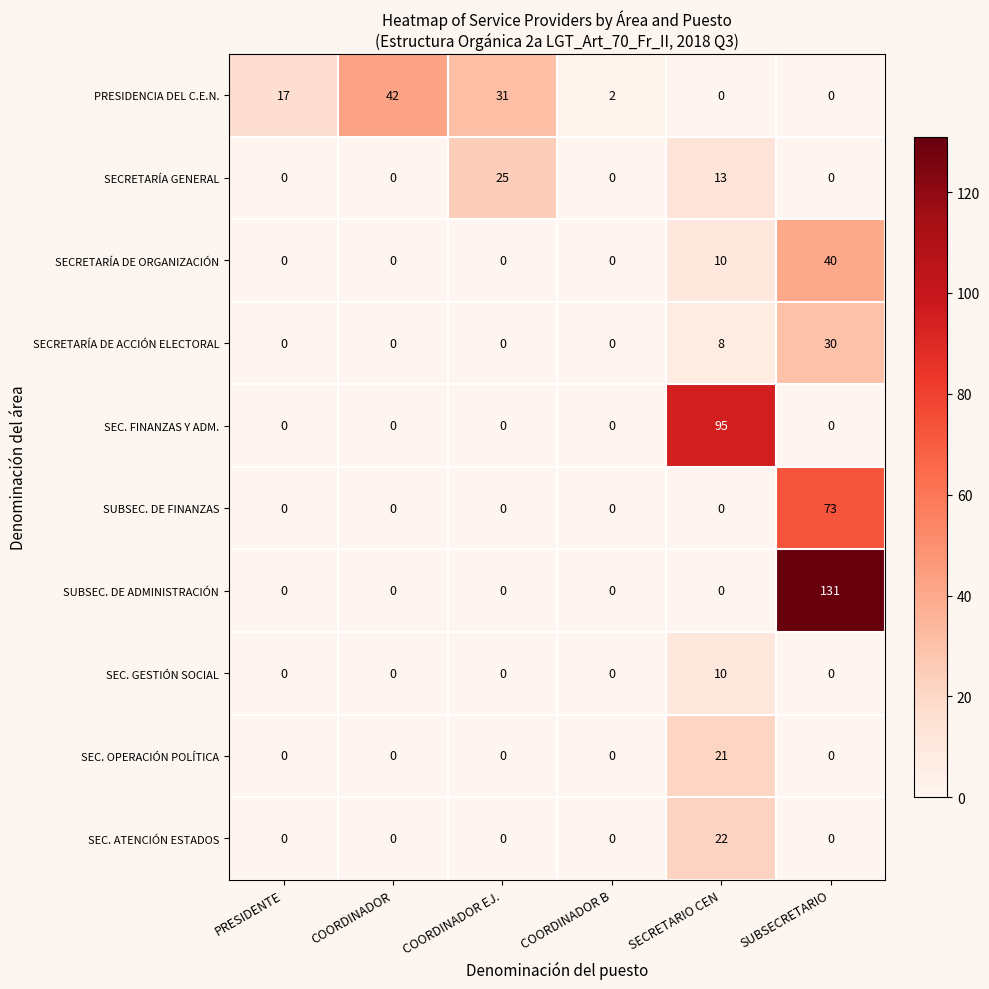

Which series has the largest total across all categories?

SUBSEC. DE ADMINISTRACIÓN